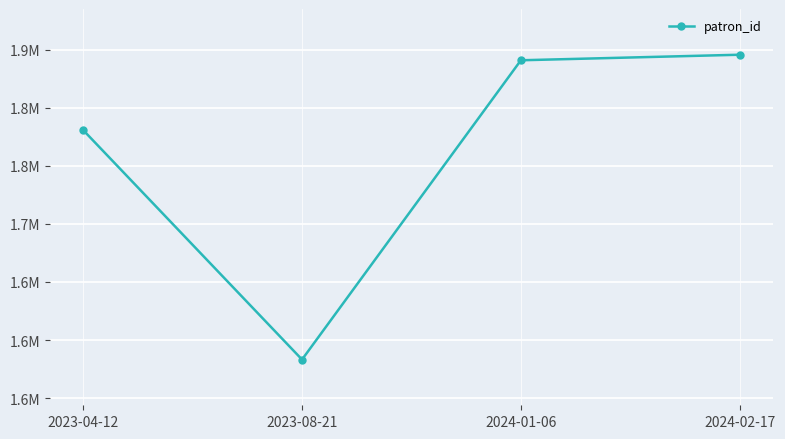

What is the minimum value shown in the chart?

1583208